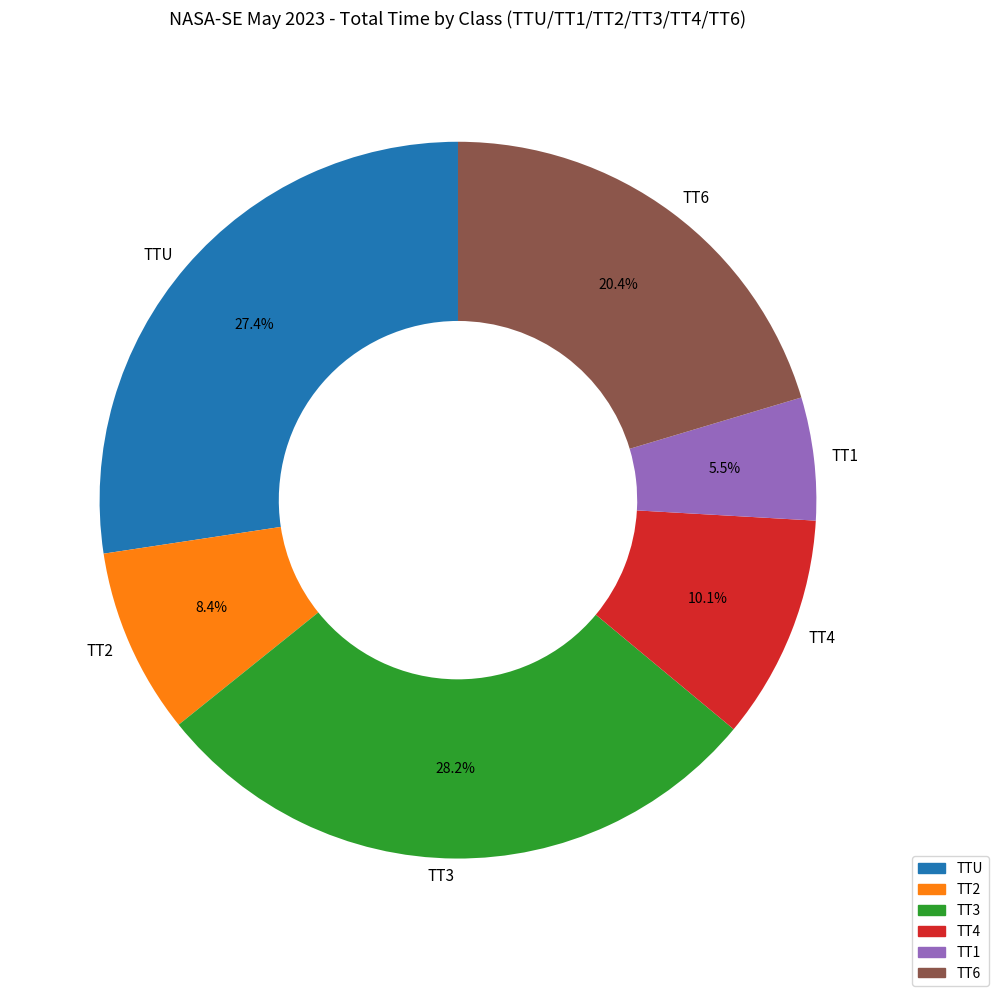

Is there a majority slice in this chart?

No